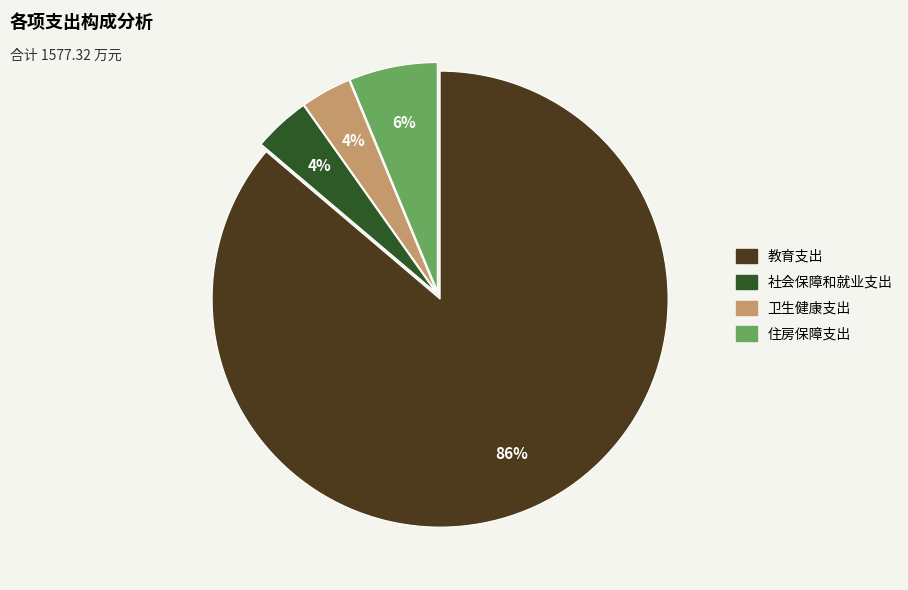

Is there a majority slice in this chart?

Yes